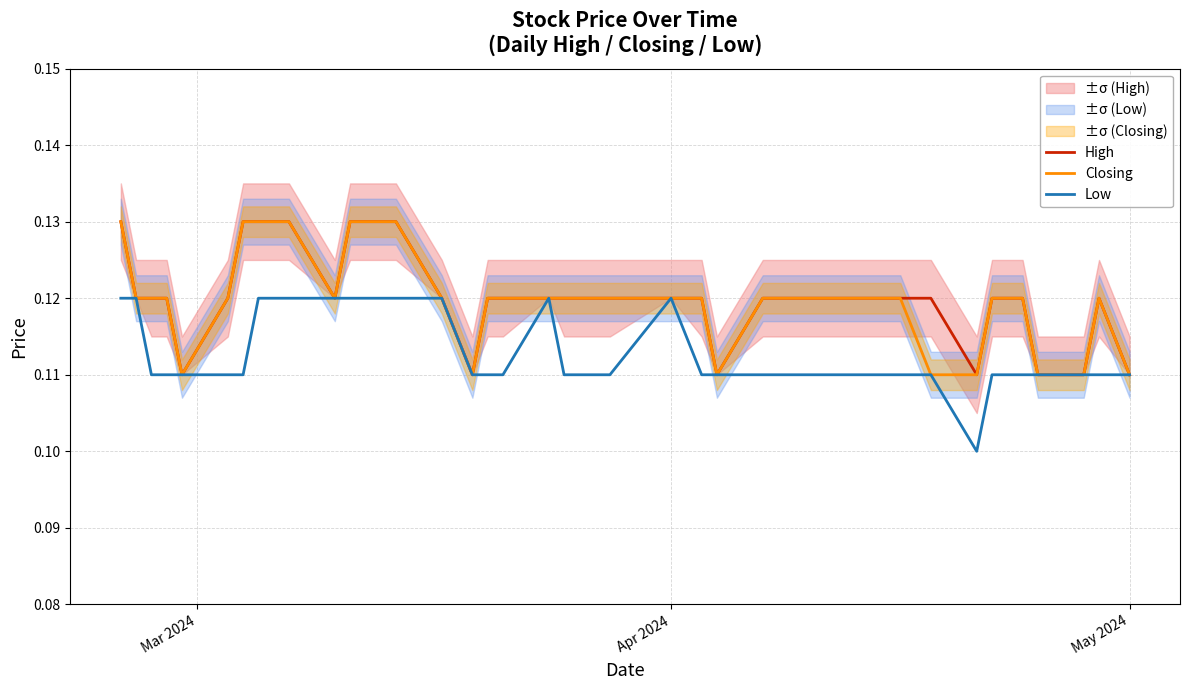

List the series in order of their peak value, lowest first.

Low, High, Closing